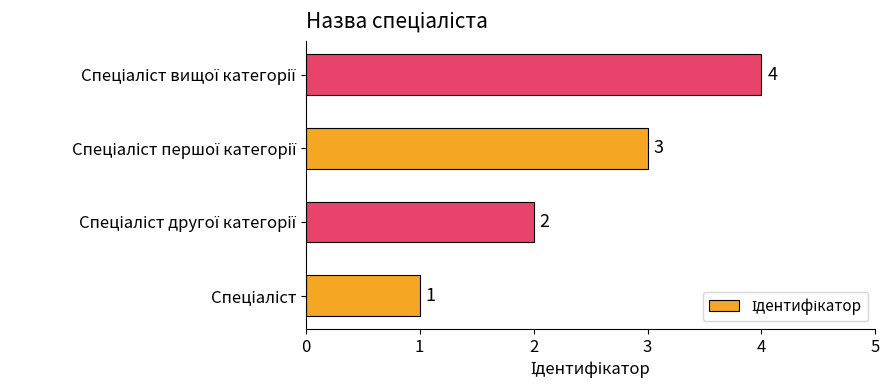

What is the sum of all values?

10